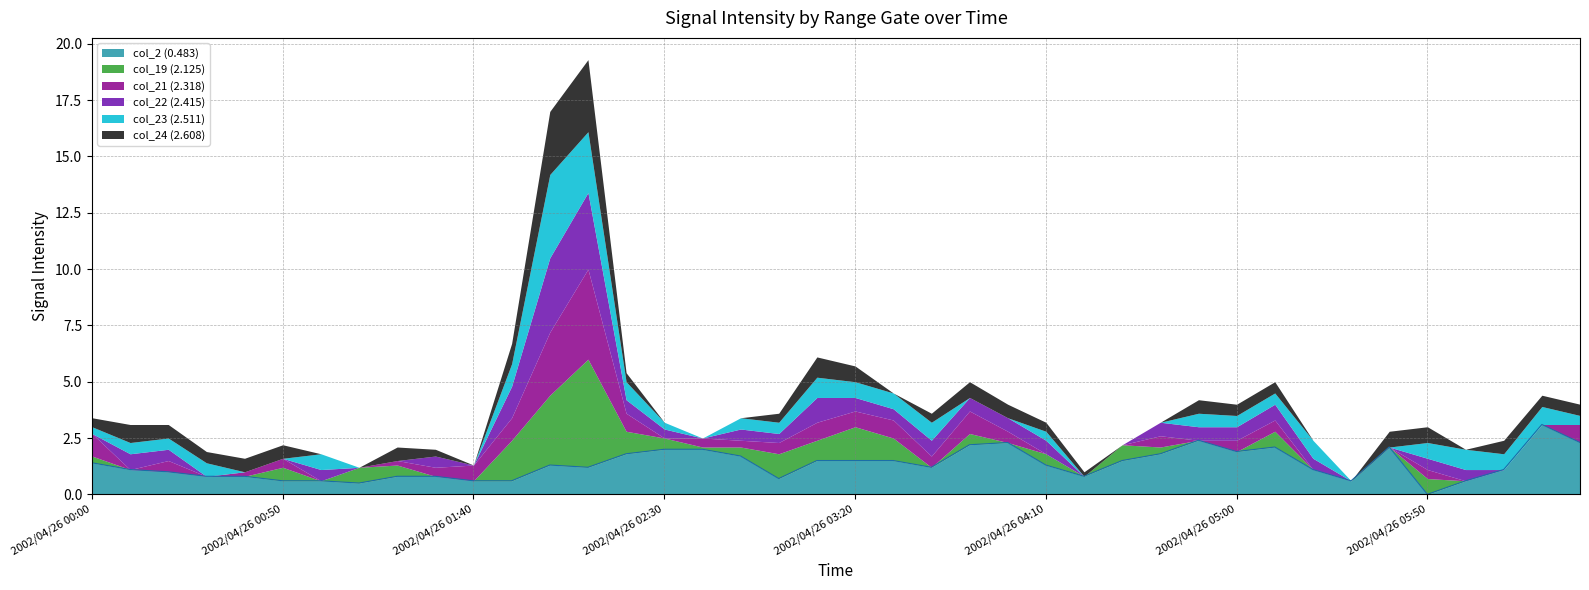

Is it true that col_2 (0.483) equals 3.1 at 2002/04/26 06:20?

True